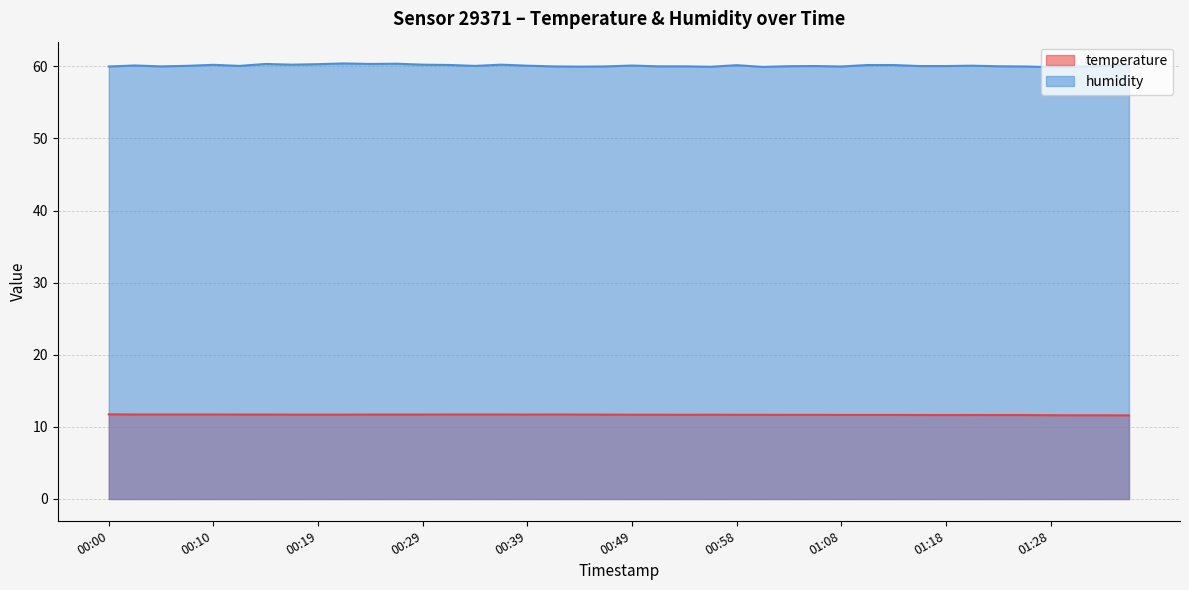

Which category has the lowest value across all series?

01:35